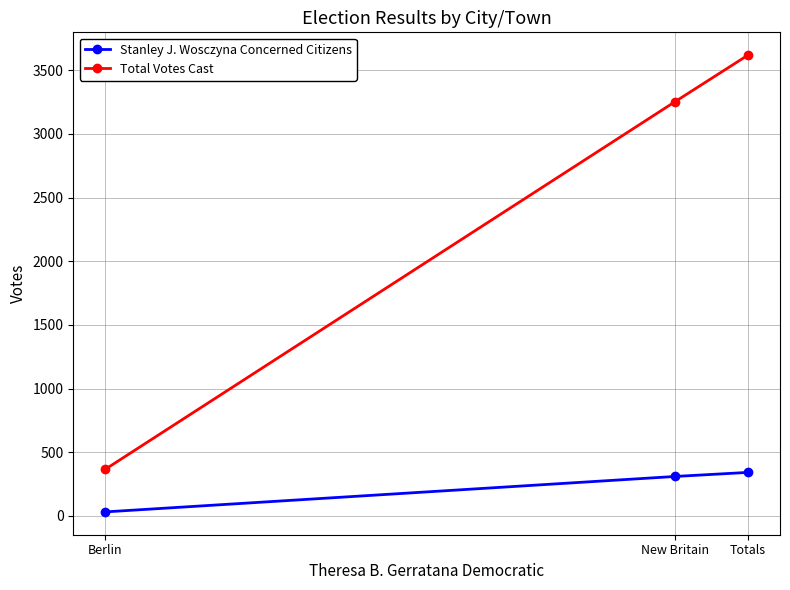

Reading right to left, transcribe all the data shown in this chart.

Stanley J. Wosczyna Concerned Citizens: 342	310	32
Total Votes Cast: 3618	3251	367